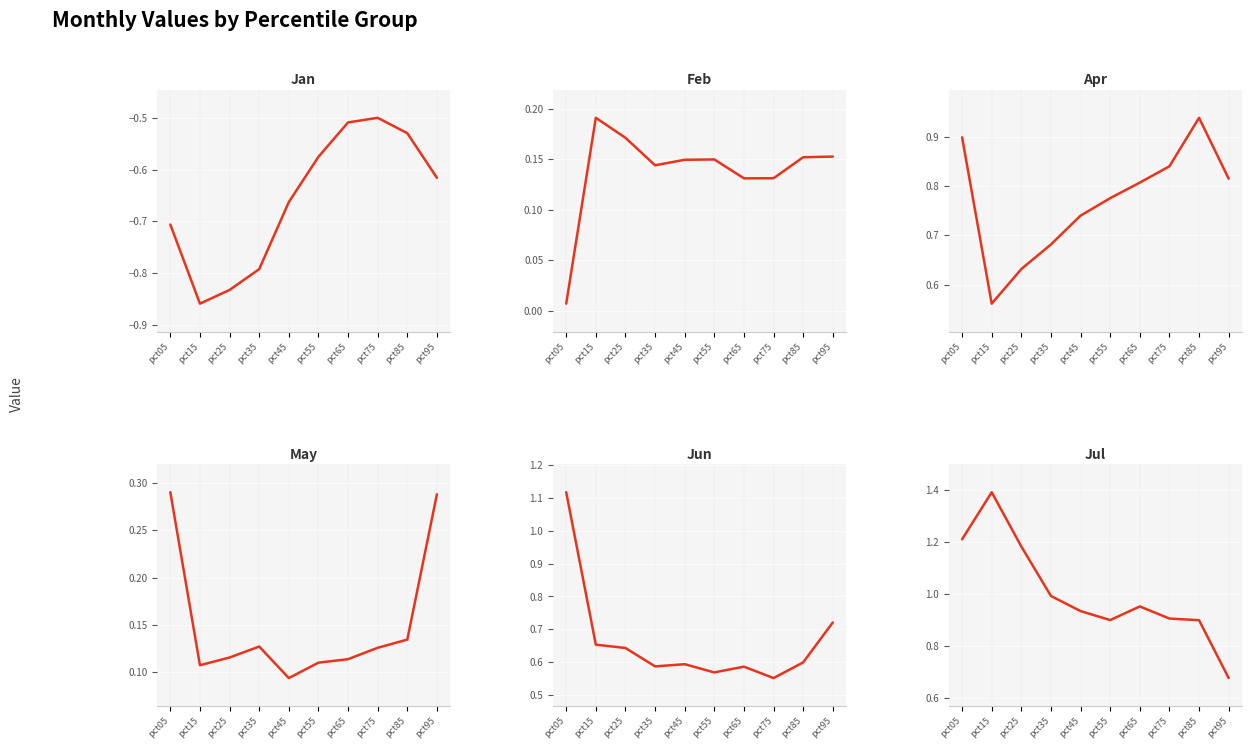

True or false: Apr has a value of 0.6 at pct15.

True